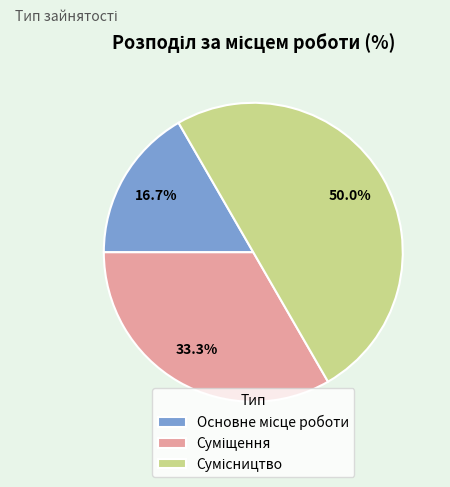

Count the number of slices in the pie.

3